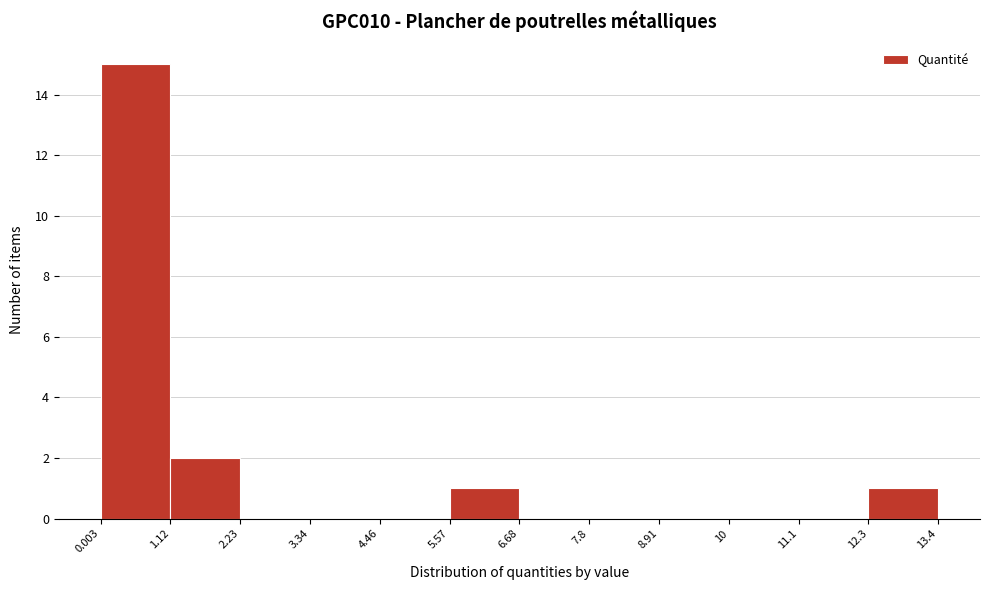

Reading left to right, transcribe this chart: for each bar, give the range it covers on the x-axis and its height. The values are not printed on the chart, so give them approximately, as read against the axis.

0.003 to 1.12: 15
1.12 to 2.23: 2
2.23 to 3.34: 0
3.34 to 4.46: 0
4.46 to 5.57: 0
5.57 to 6.68: 1
6.68 to 7.8: 0
7.8 to 8.91: 0
8.91 to 10: 0
10 to 11.1: 0
11.1 to 12.3: 0
12.3 to 13.4: 1